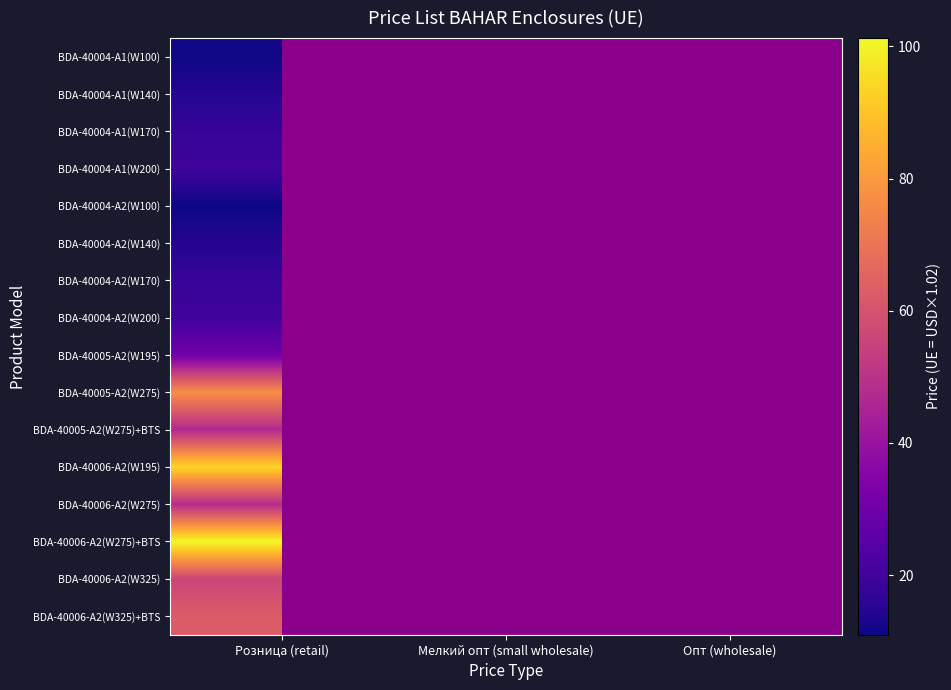

How many series are shown in this chart?

16